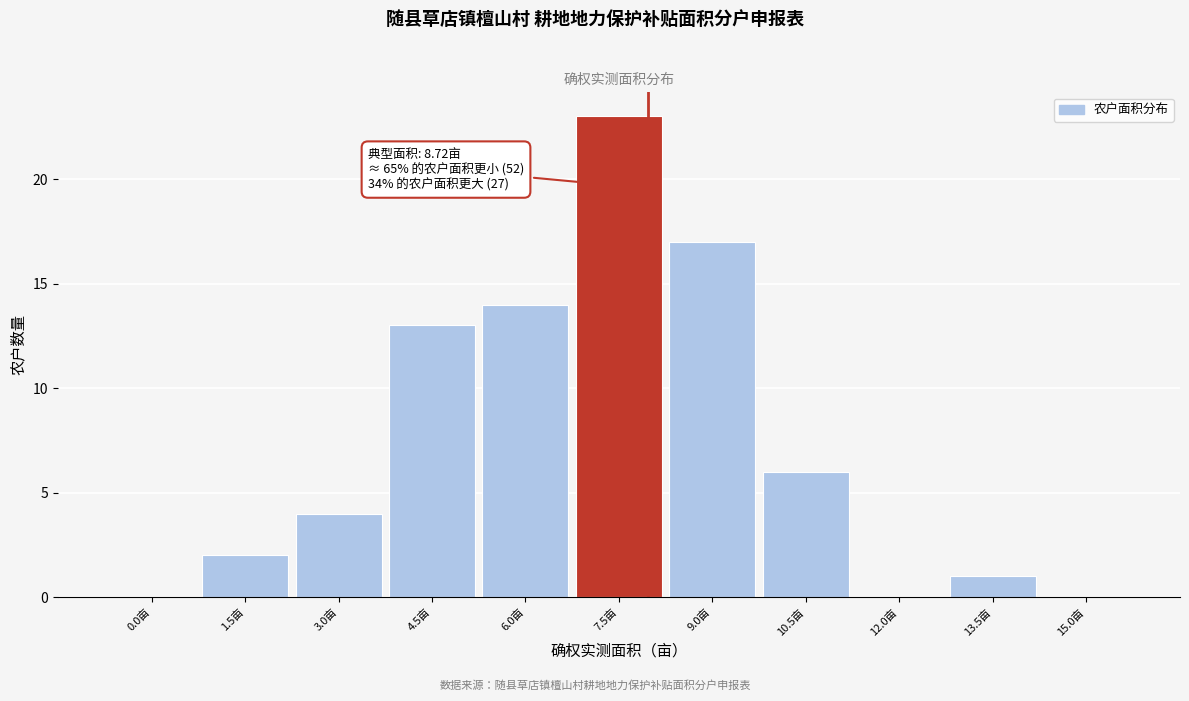

Reading left to right, extract all data points from this chart.

0.0亩=0	1.5亩=2	3.0亩=4	4.5亩=13	6.0亩=14	7.5亩=23	9.0亩=17	10.5亩=6	12.0亩=0	13.5亩=1	15.0亩=0